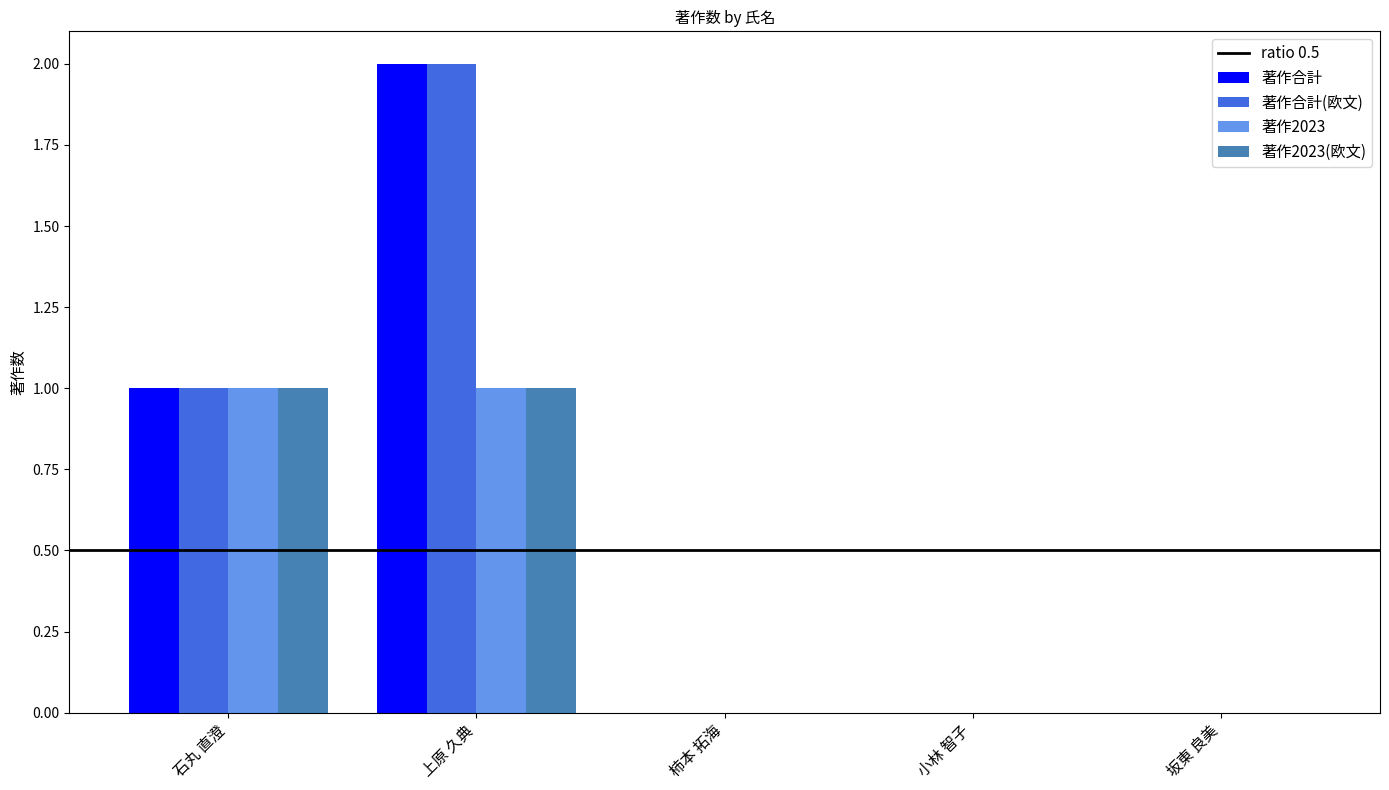

The 著作合計(欧文) series shows 2 at 上原 久典. True or false?

True